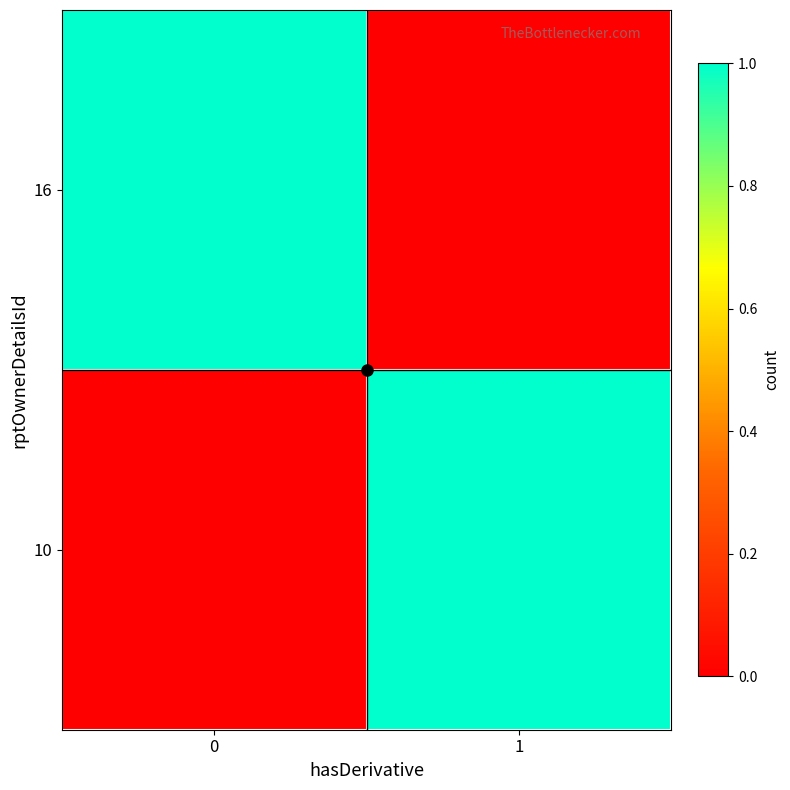

Which series has the largest total across all categories?

16